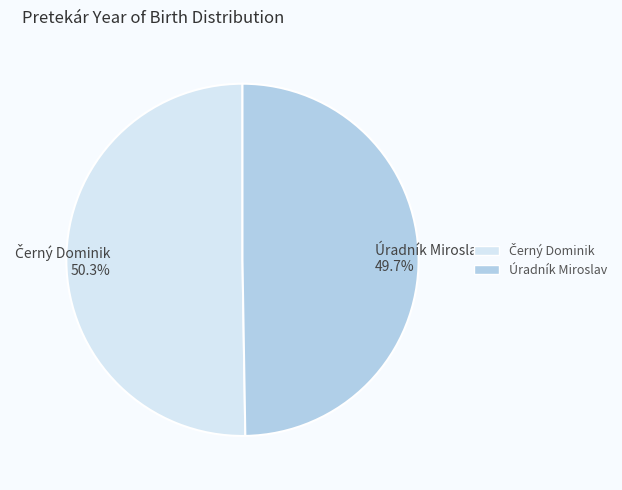

What portion of the pie excludes Úradník Miroslav?

50.3%